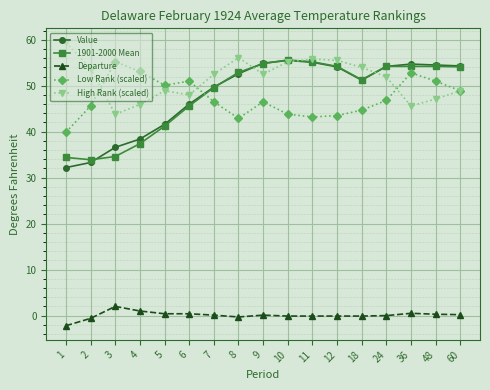

True or false: Low Rank (scaled) and Departure intersect in this chart.

False